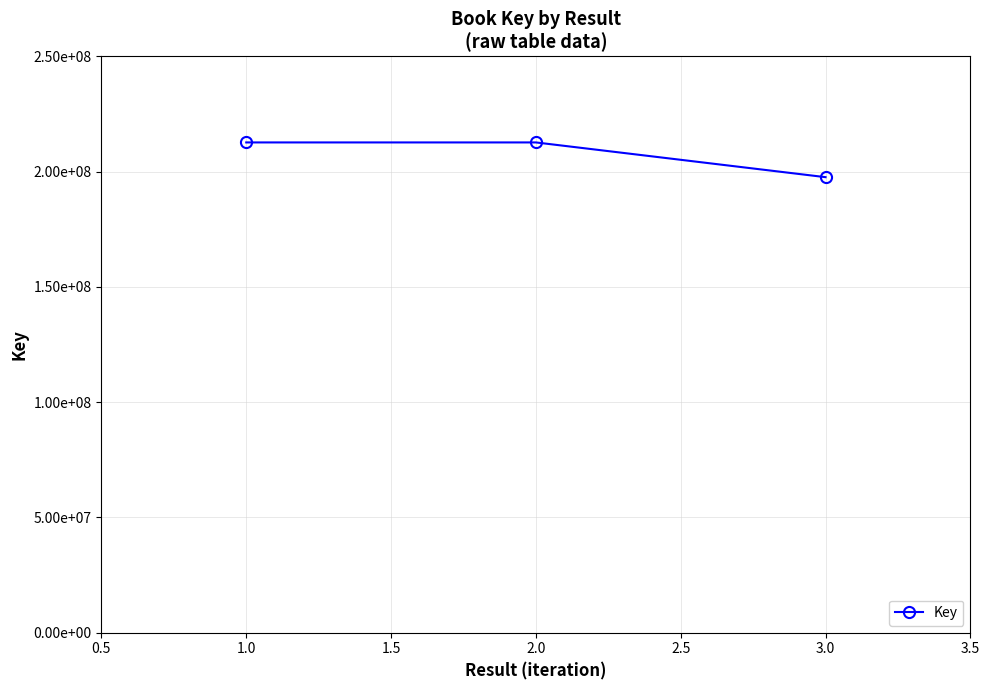

Does the chart have visible grid lines?

Yes